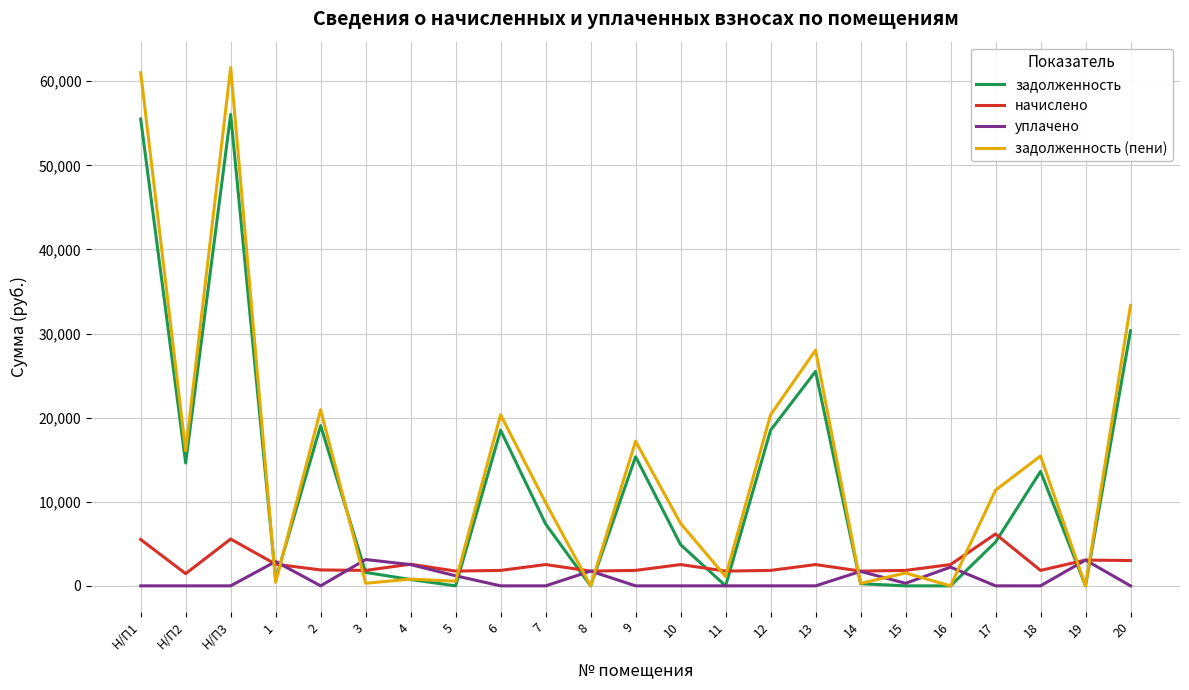

The начислено series shows 2574.0 at 4. True or false?

True